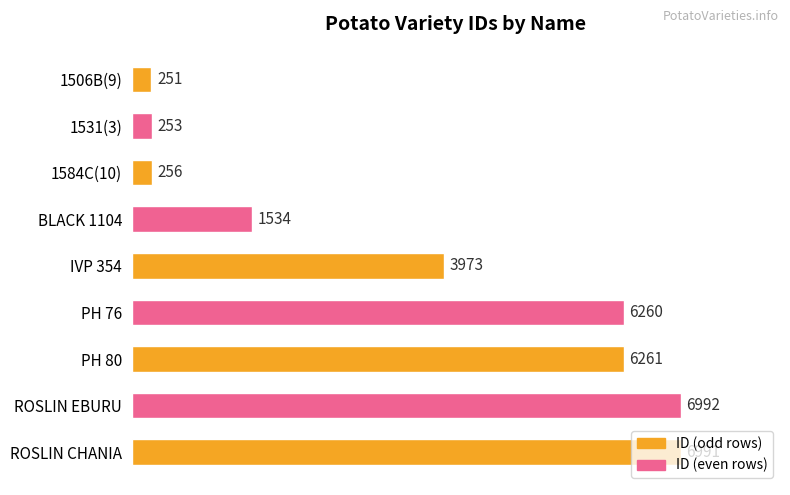

Does the chart contain any negative values?

No